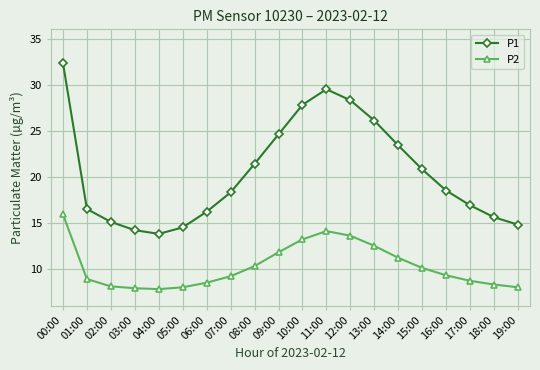

Between 11:00 and 15:00, which series saw the biggest shift?

P1